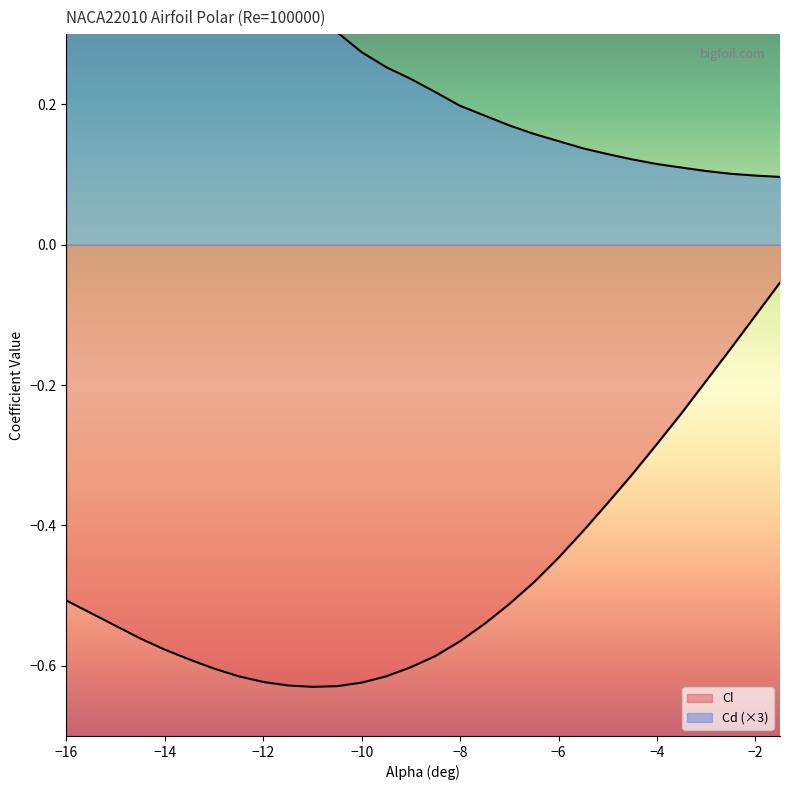

Is it true that Cl equals -0.1 at -2?

True